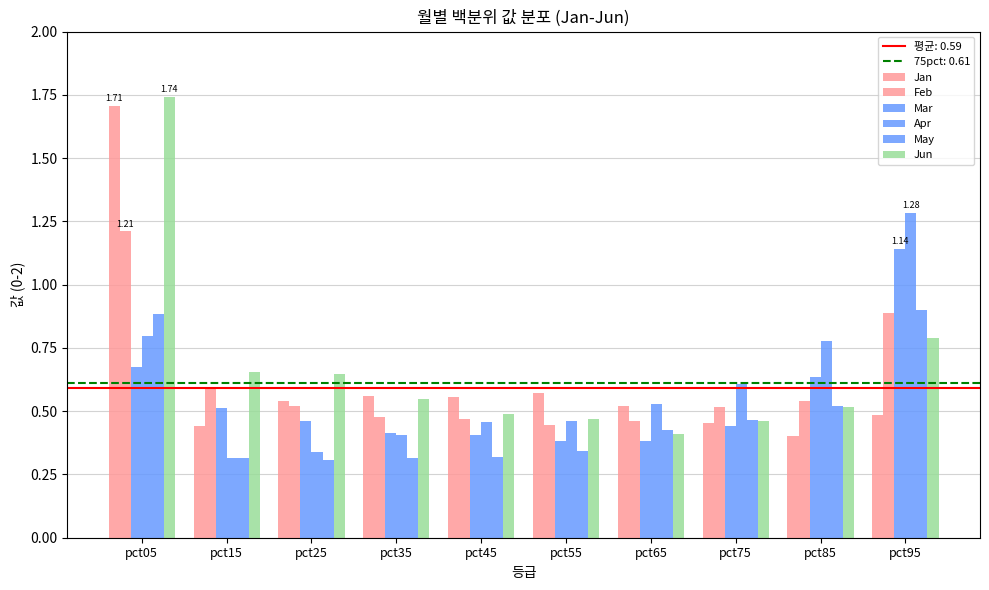

At which category does the chart reach its peak across all series?

pct05